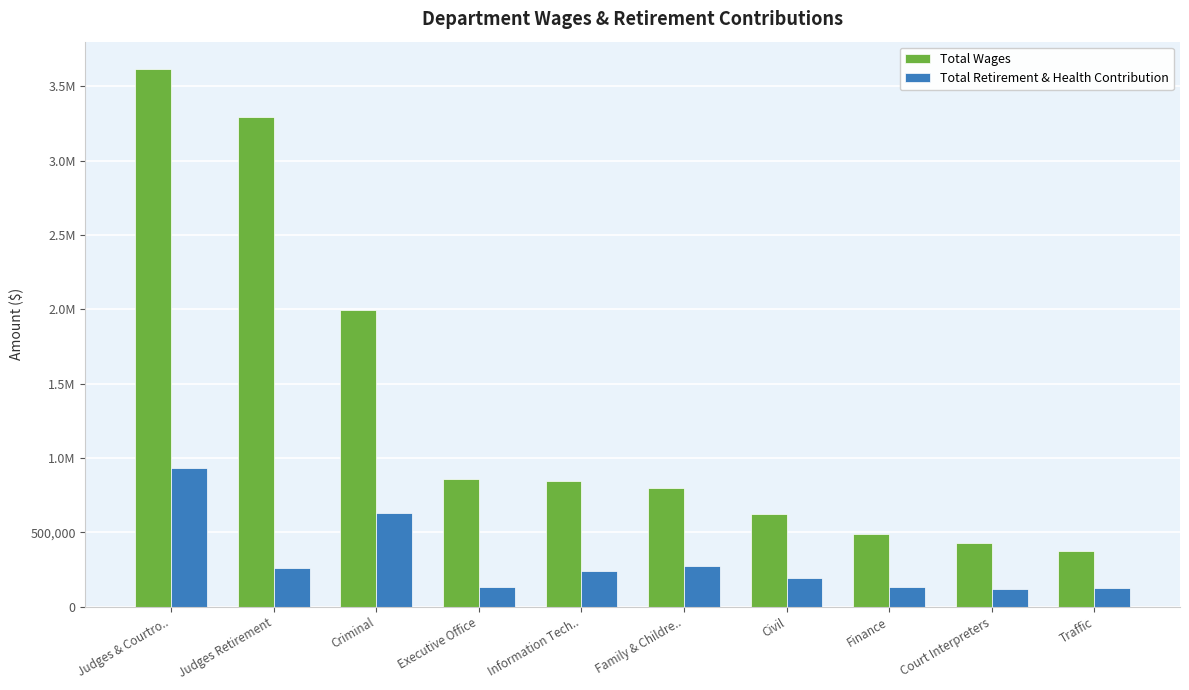

What is the sum of all Total Wages values?

13325064.0